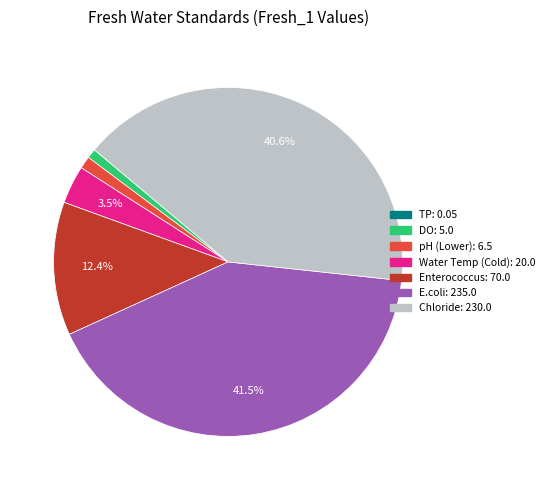

Between Enterococcus and E.coli, which is larger?

E.coli